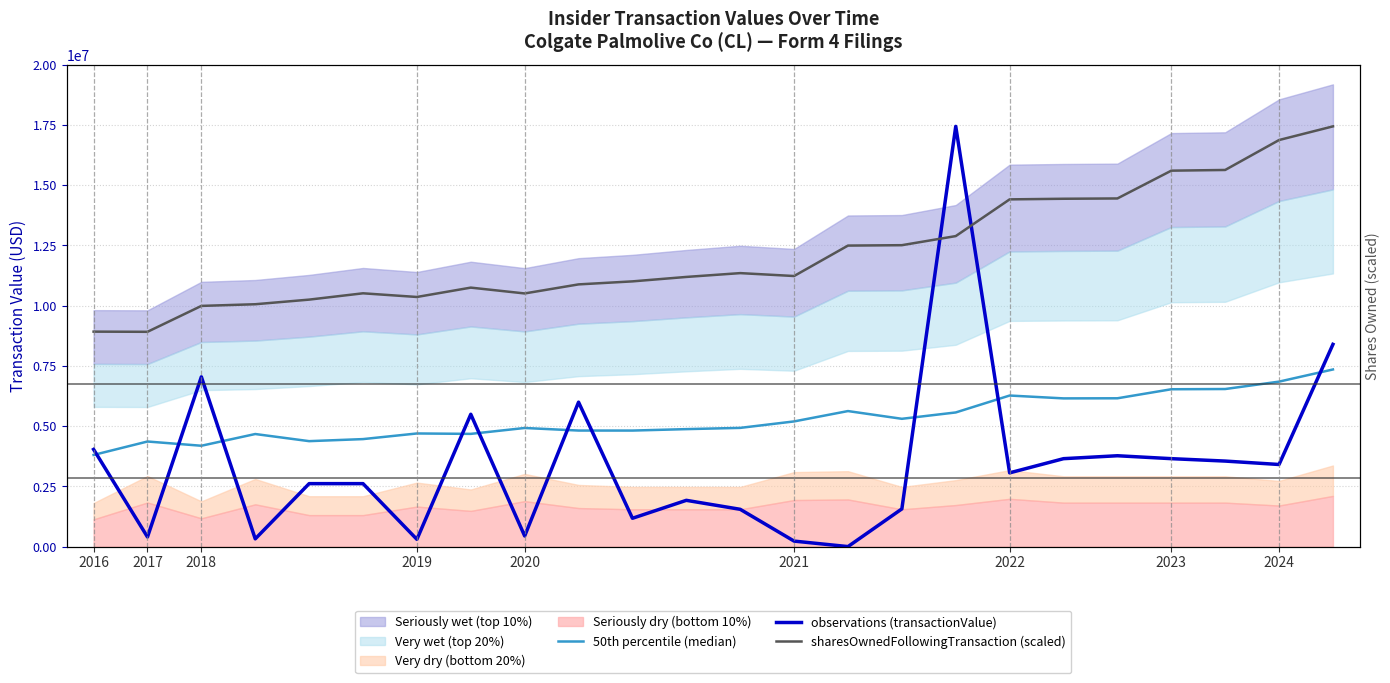

At which label does observations (transactionValue) first exceed 3060824?

2016